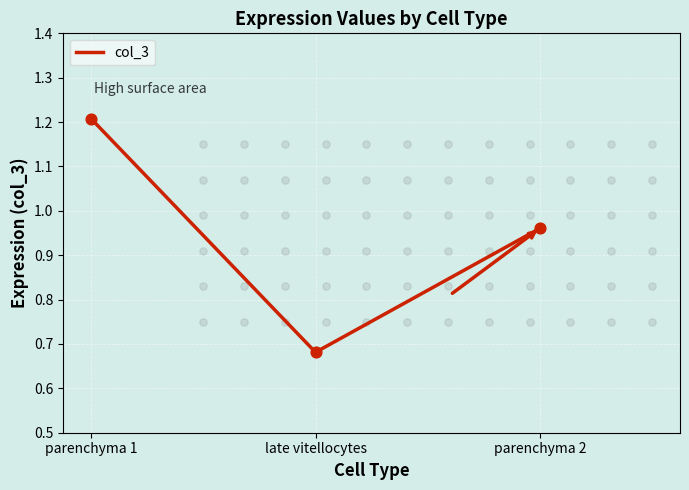

Which has a higher value, late vitellocytes or parenchyma 1?

parenchyma 1